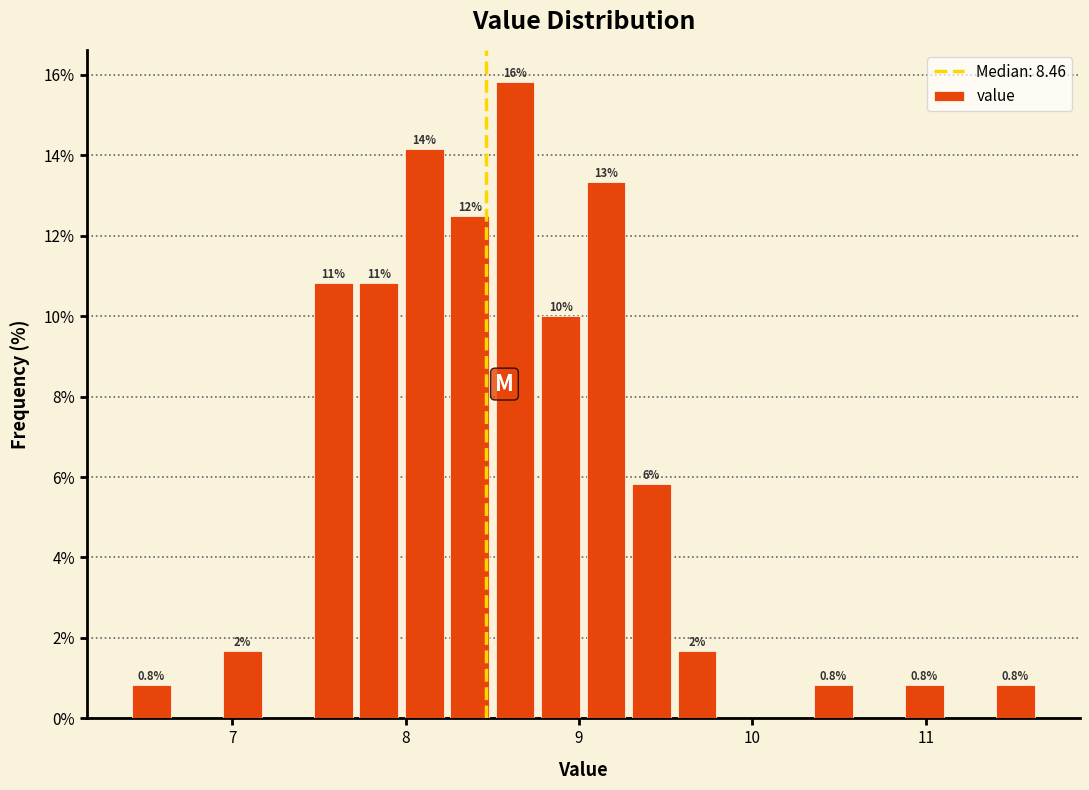

Read against the x-axis, roughly where is the centre of the tallest bar?

8.6